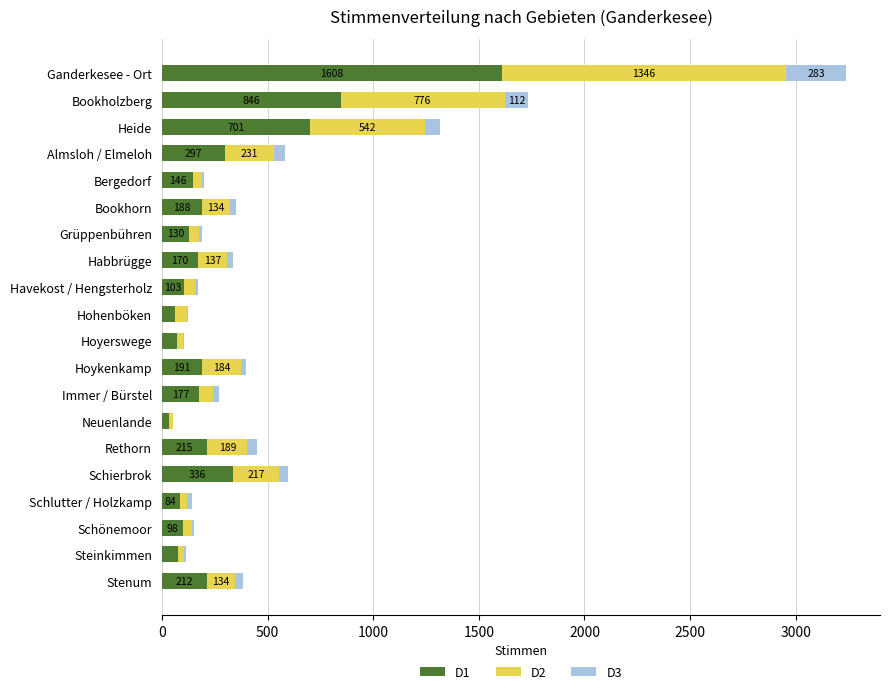

At which category is the sum across all series the highest?

Ganderkesee - Ort